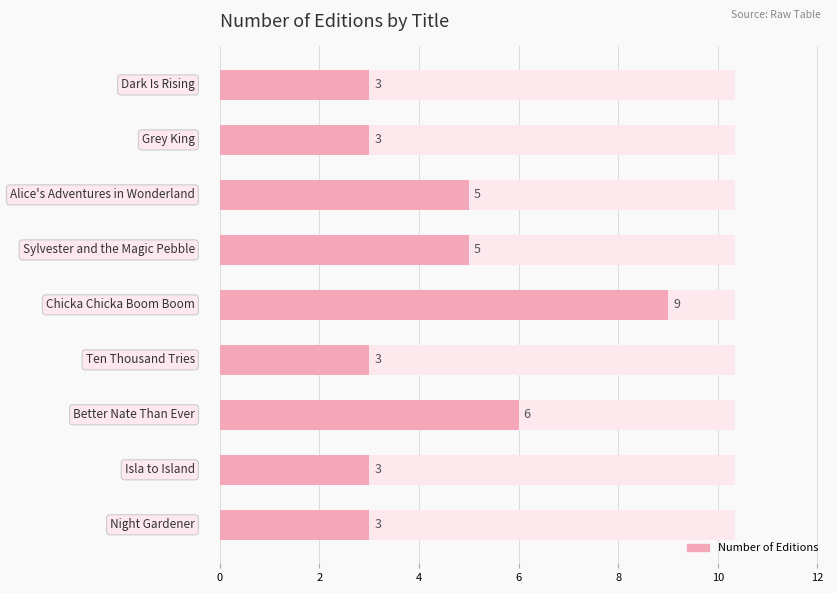

Which has a higher value, 10 or 0?

10